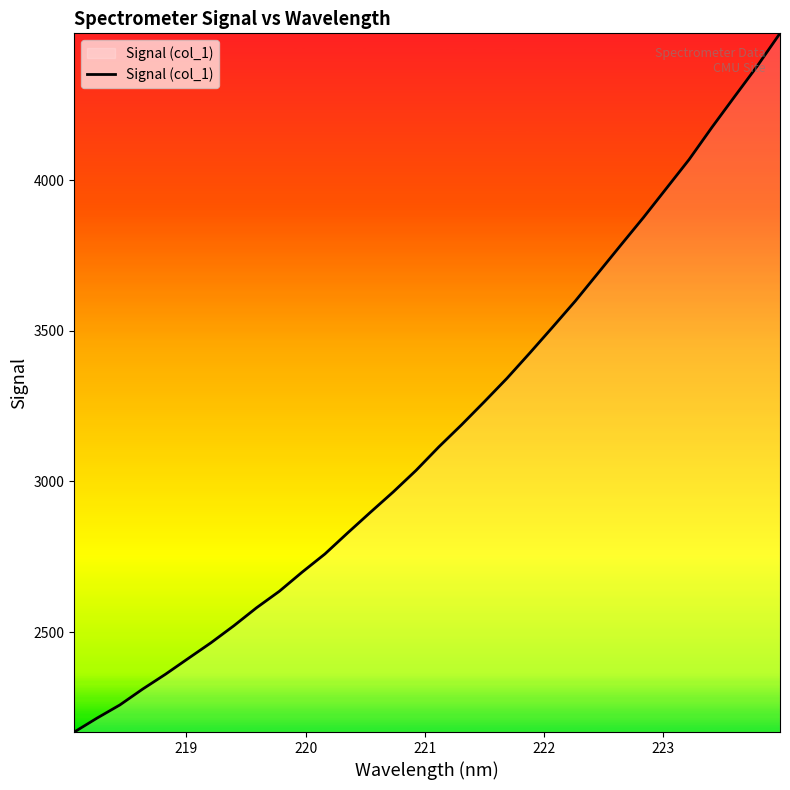

What is the difference between the maximum and minimum values?

2319.4